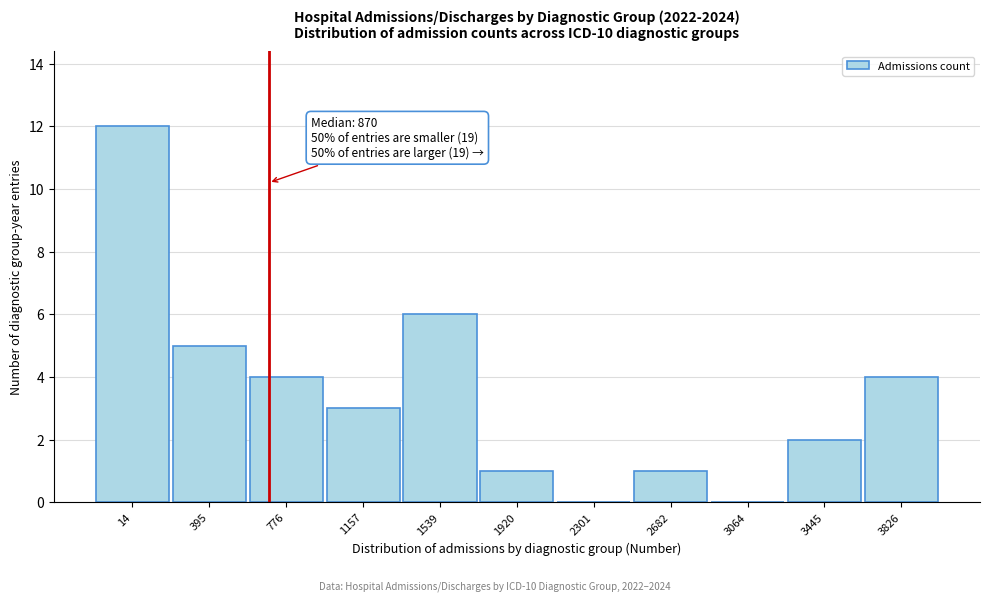

Reading left to right, list all the values displayed in this chart.

14=12	395=5	776=4	1157=3	1539=6	1920=1	2301=0	2682=1	3064=0	3445=2	3826=4